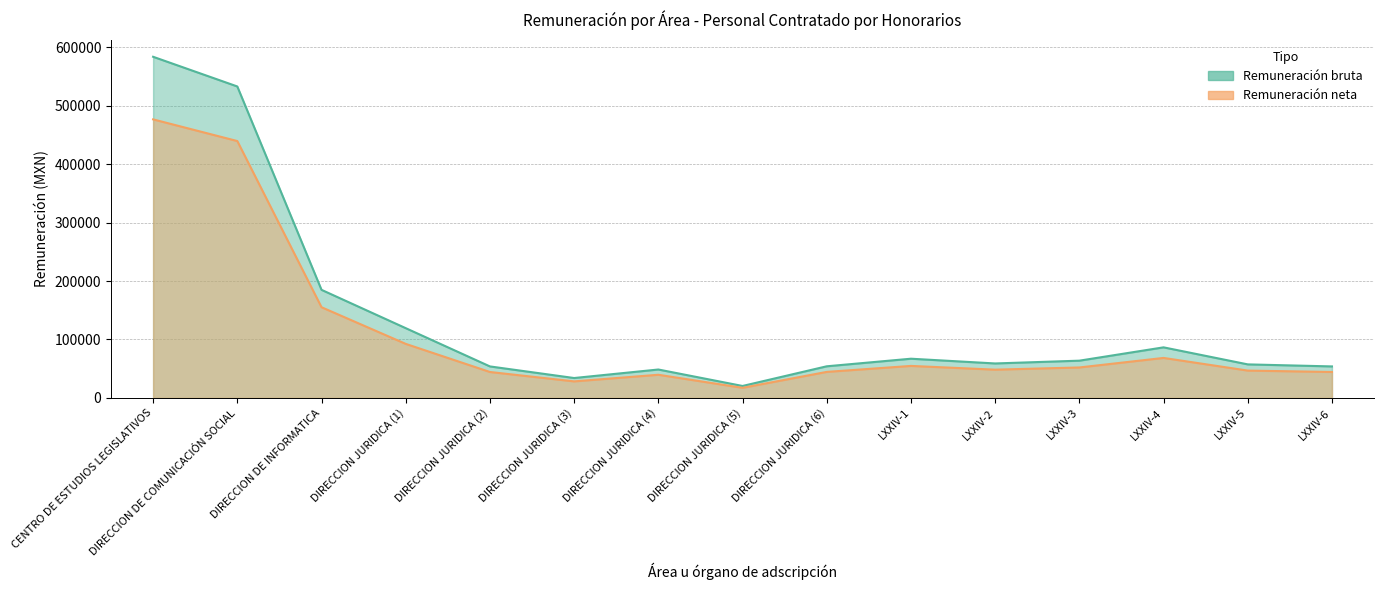

Rank the categories by Remuneración neta value from lowest to highest.

DIRECCION JURIDICA (5), DIRECCION JURIDICA (3), DIRECCION JURIDICA (4), DIRECCION JURIDICA (2), LXXIV-6, DIRECCION JURIDICA (6), LXXIV-5, LXXIV-2, LXXIV-3, LXXIV-1, LXXIV-4, DIRECCION JURIDICA (1), DIRECCION DE INFORMATICA, DIRECCION DE COMUNICACIÓN SOCIAL, CENTRO DE ESTUDIOS LEGISLATIVOS